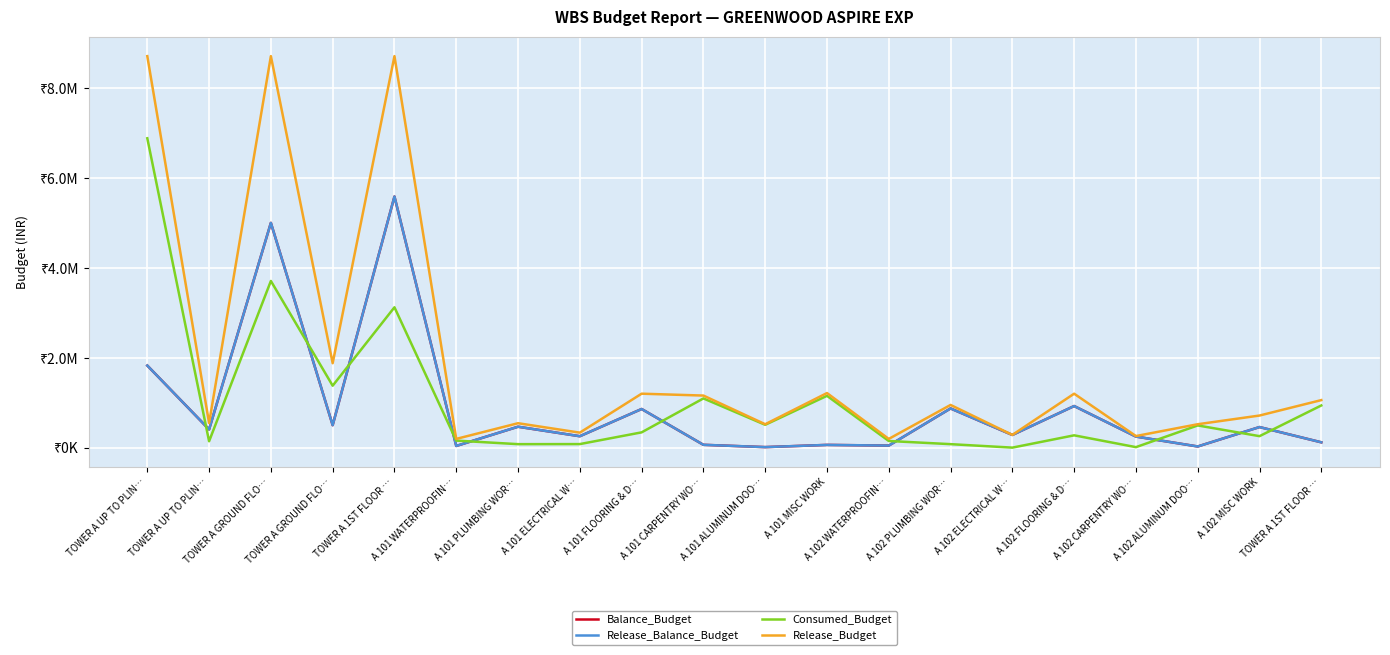

Between A 101 FLOORING & D… and TOWER A 1ST FLOOR …, which series saw the biggest shift?

Balance_Budget